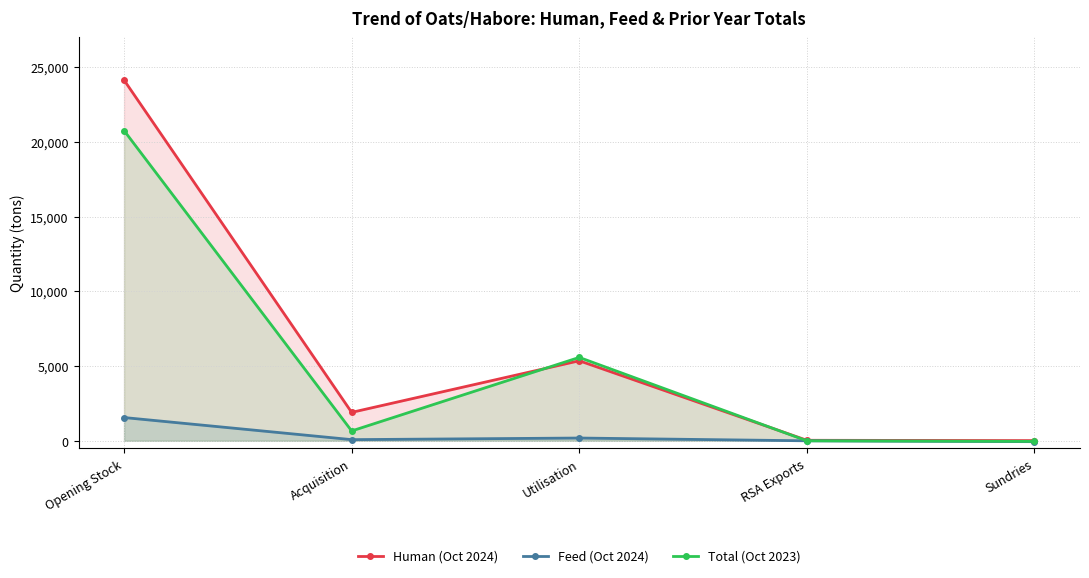

Does the chart have visible grid lines?

Yes